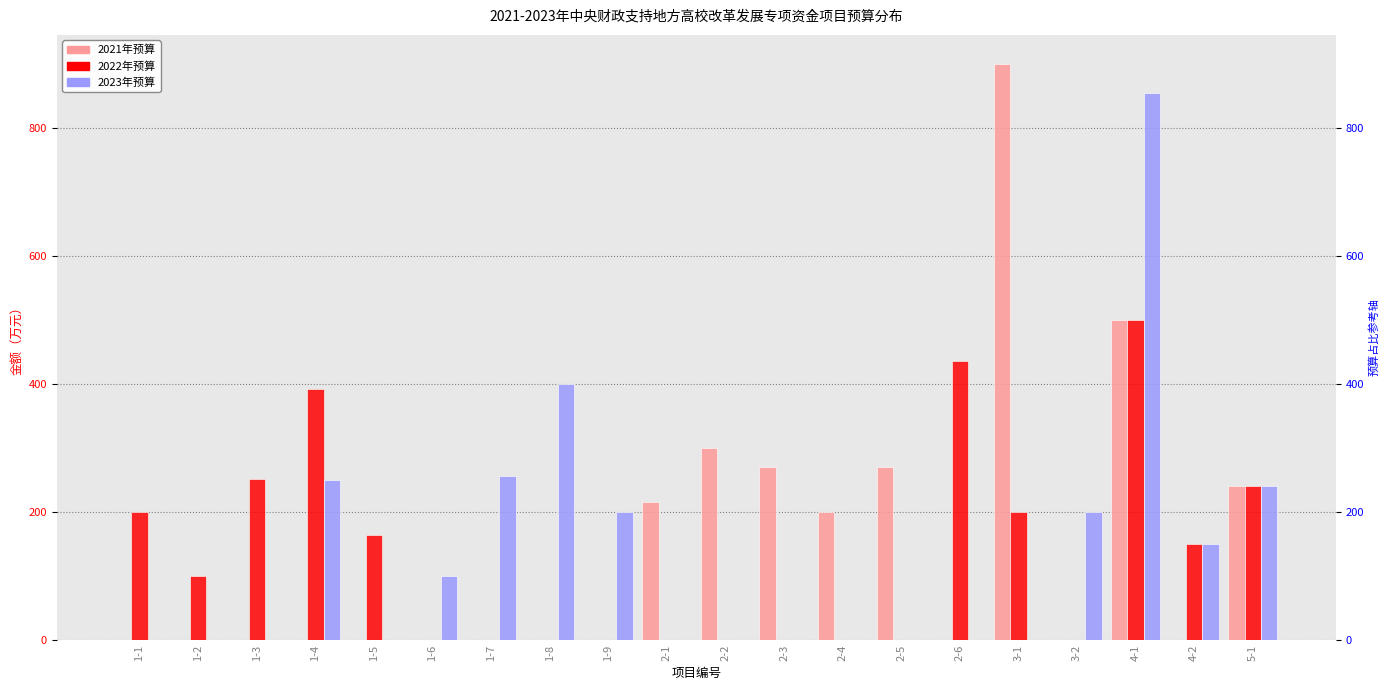

Is it true that 2021年预算 equals 0 at 1-8?

True